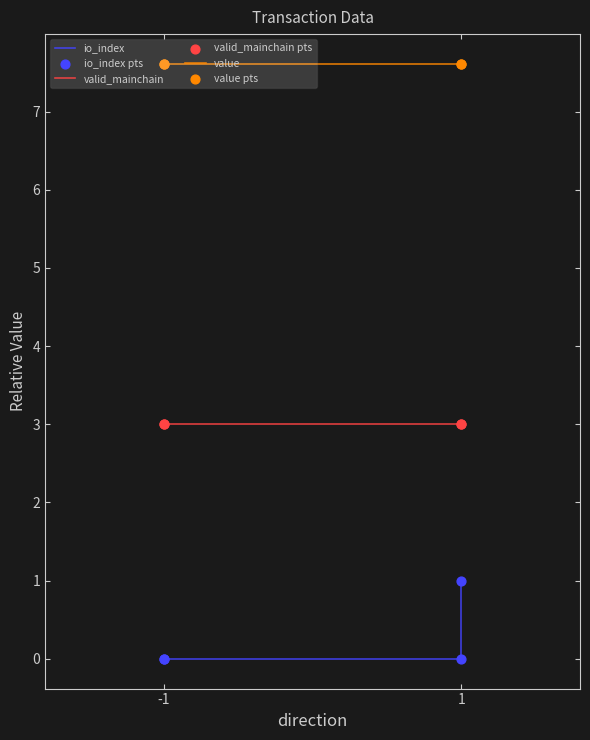

Is the value of io_index at -1 greater than the value of valid_mainchain pts at -1?

No